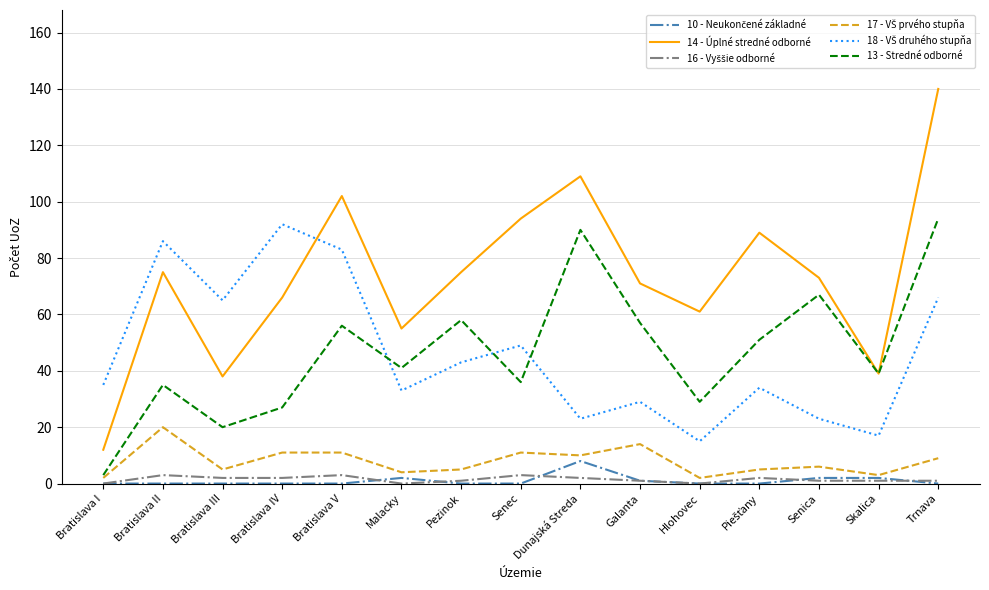

At which category does the chart reach its peak across all series?

Trnava